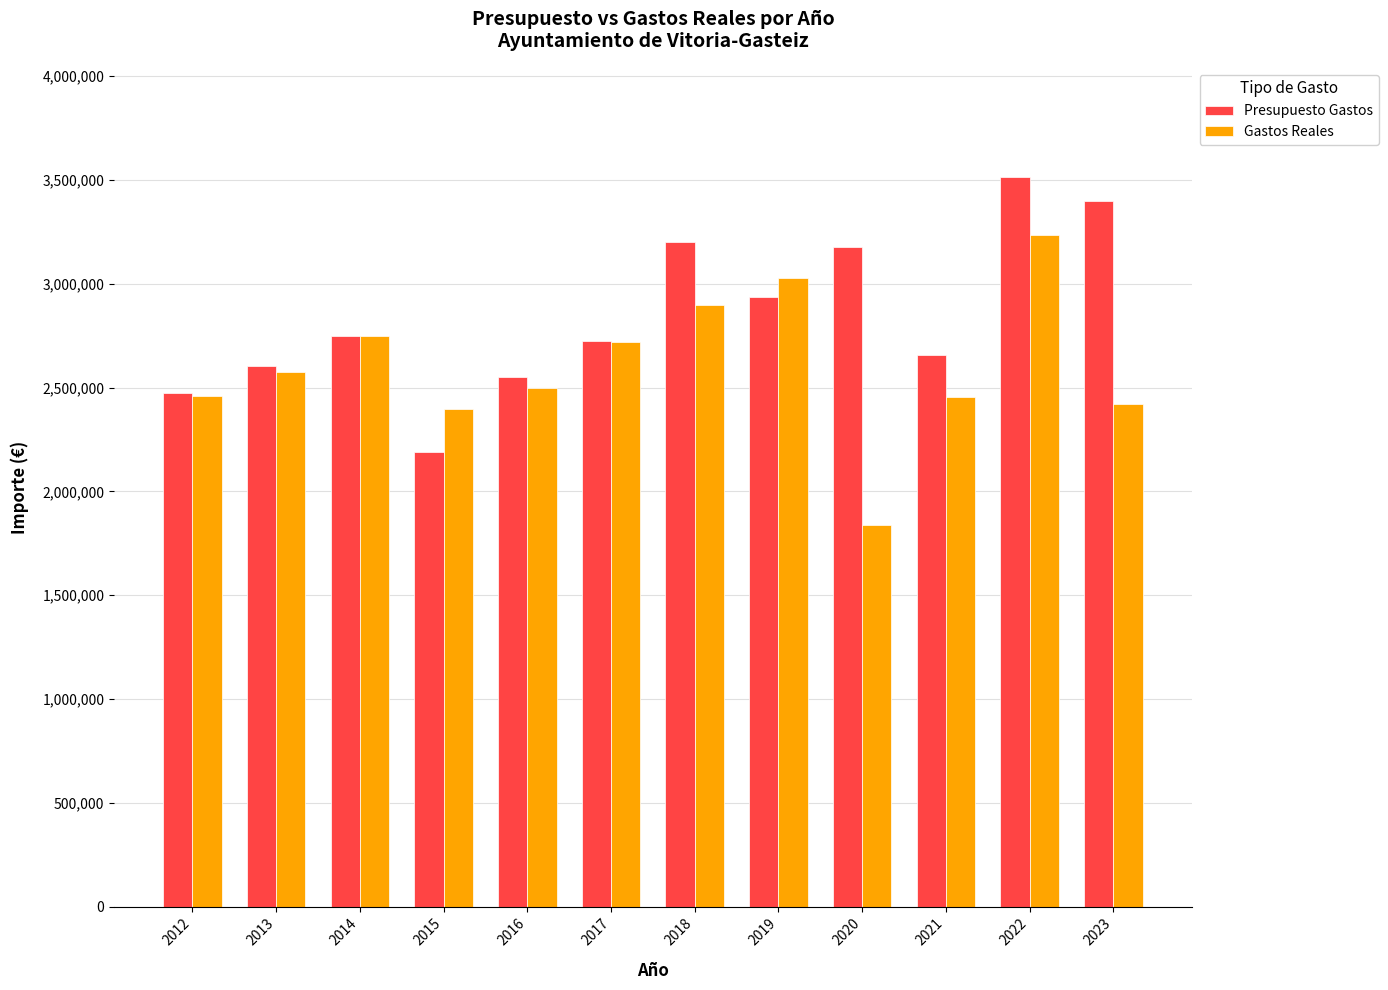

Which series changed the most between 2019 and 2022?

Presupuesto Gastos